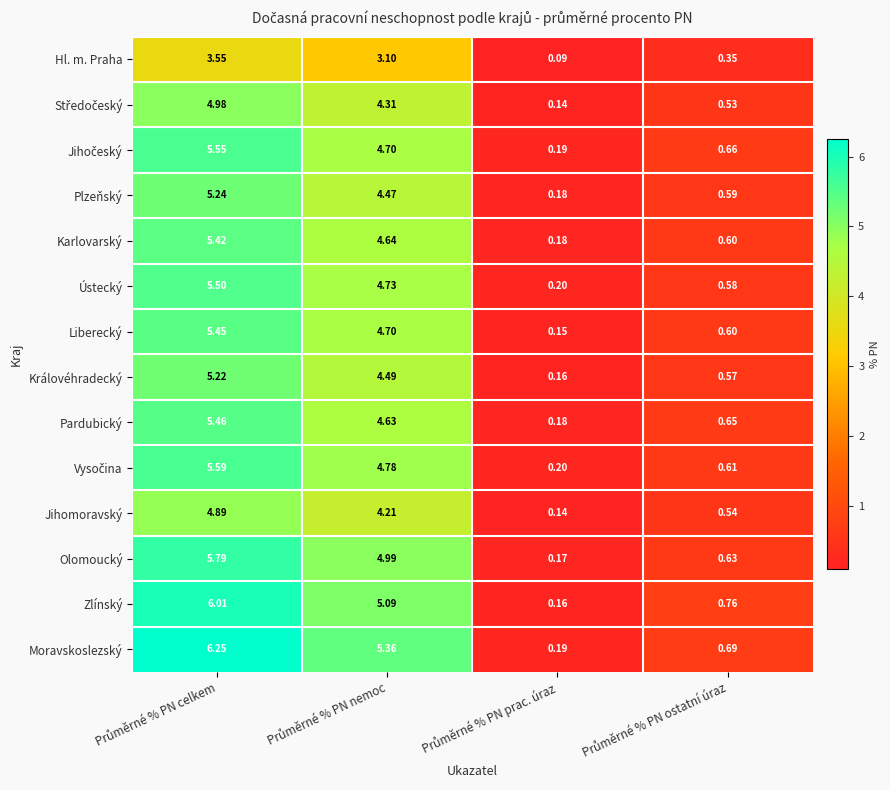

Which series has the largest range (max minus min)?

Moravskoslezský